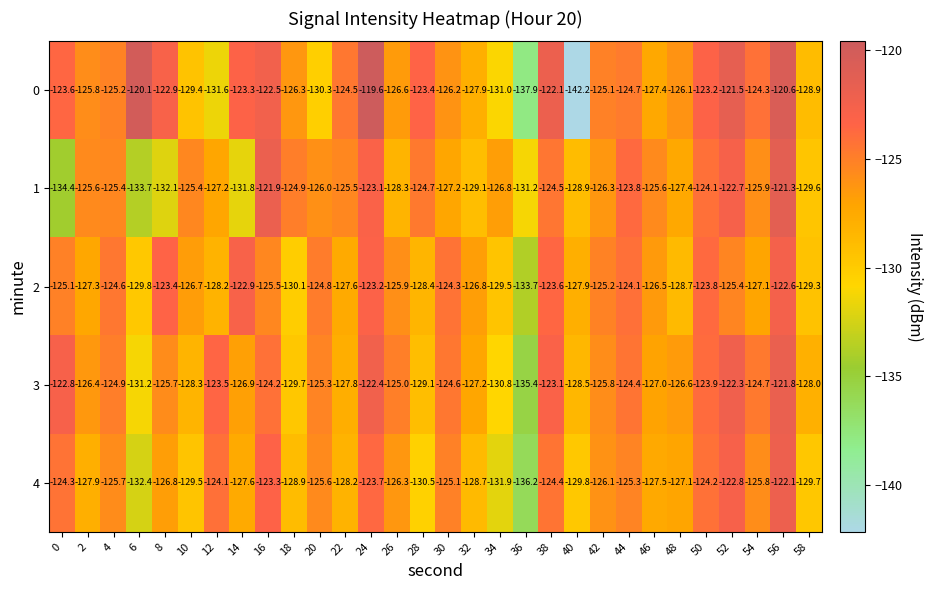

What is the smallest value displayed?

-142.2